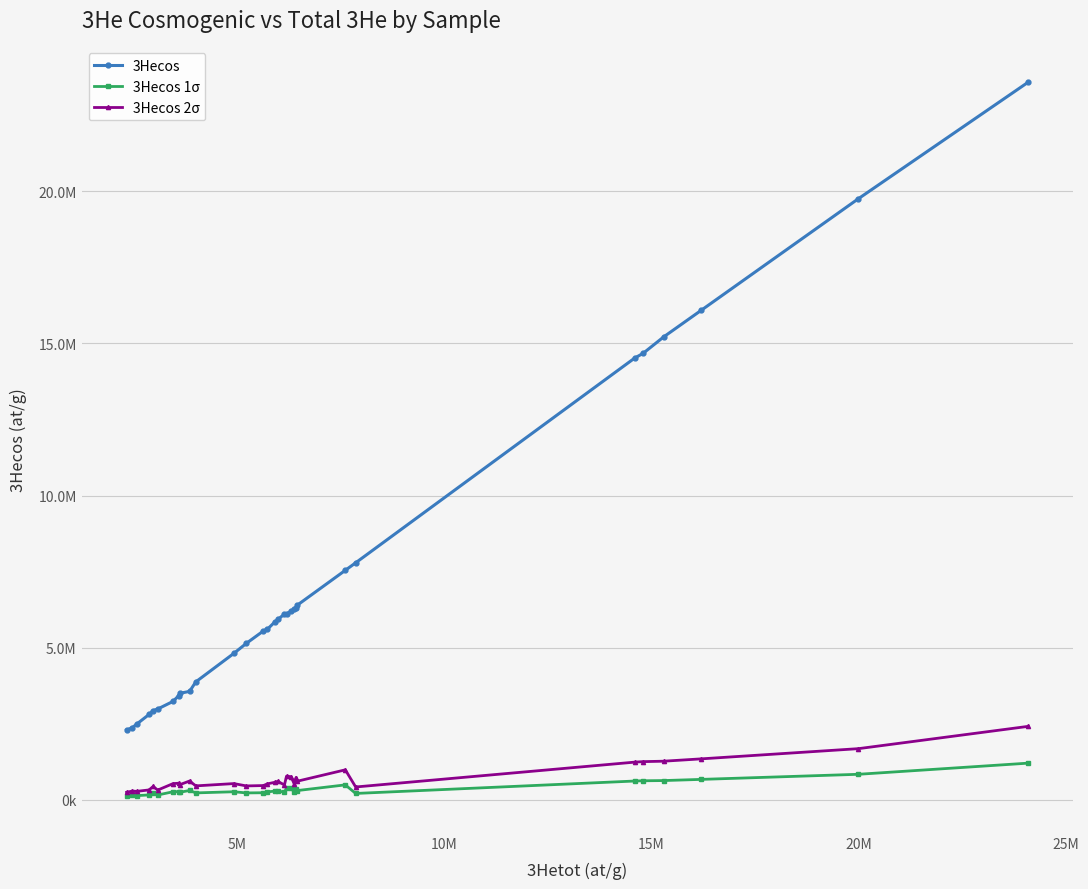

Does the chart have visible grid lines?

Yes